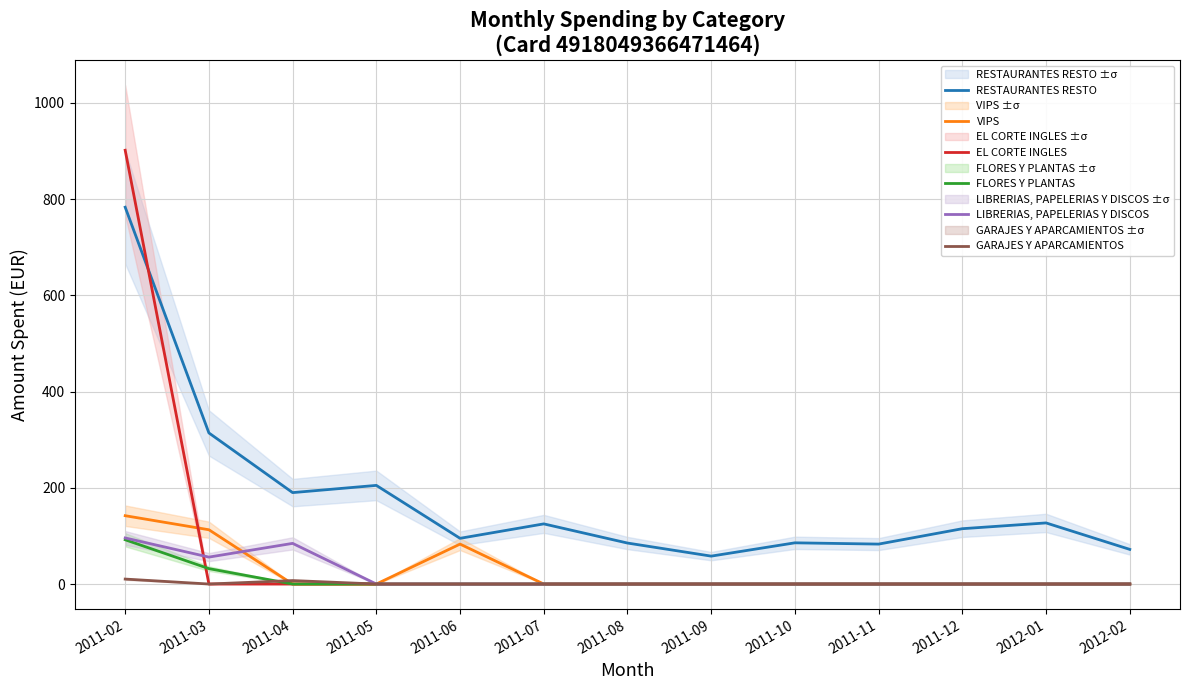

At how many categories does at least one series exceed 48?

13